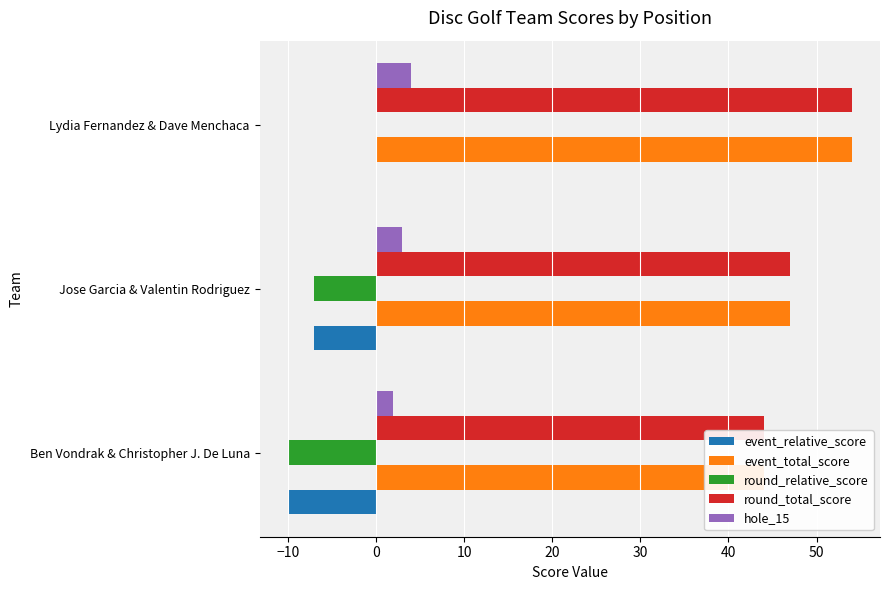

Rank the series at Ben Vondrak & Christopher J. De Luna from lowest to highest value.

event_relative_score, round_relative_score, hole_15, event_total_score, round_total_score